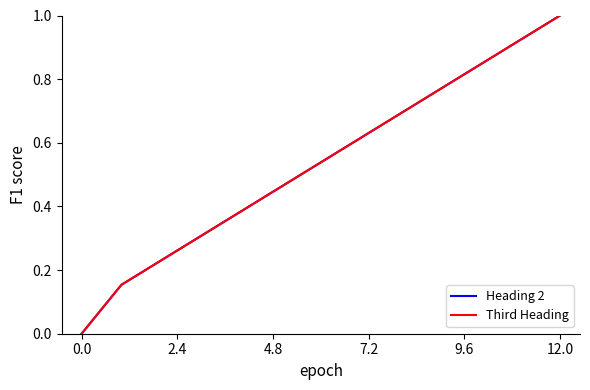

Does the chart display data point markers on the line(s)?

No